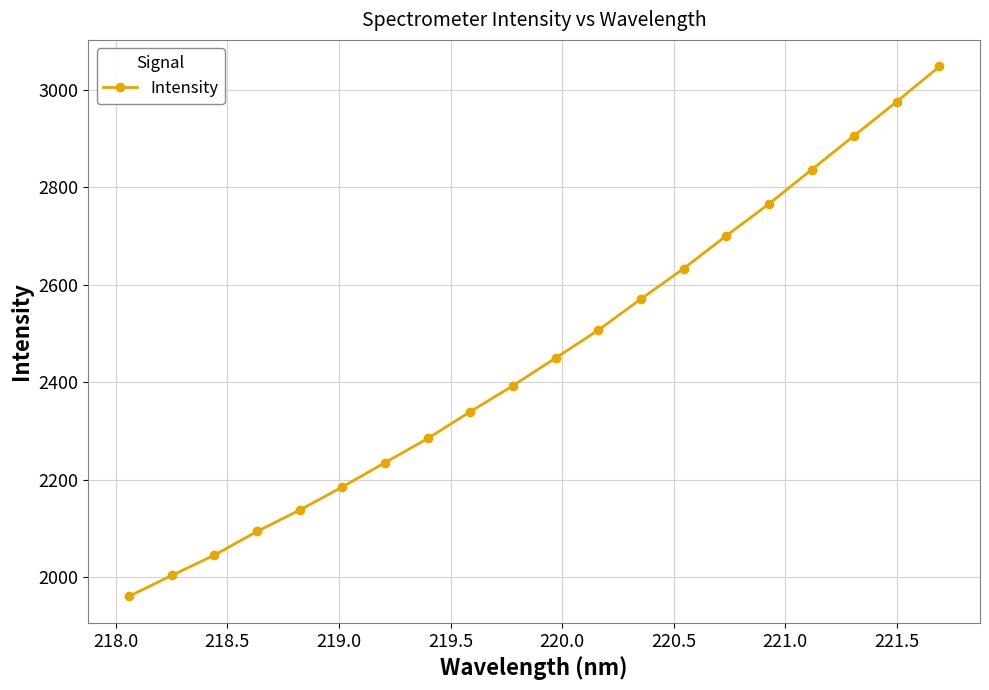

What is the value of the 10th point from the left?

2393.2